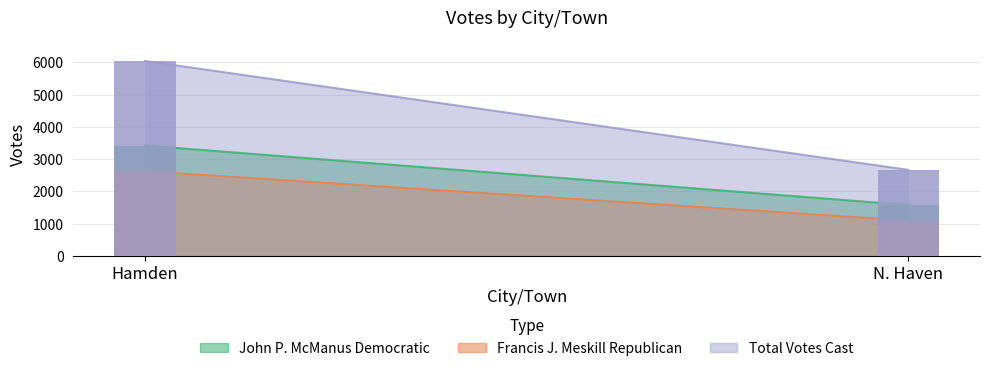

What position from the right is Hamden?

2